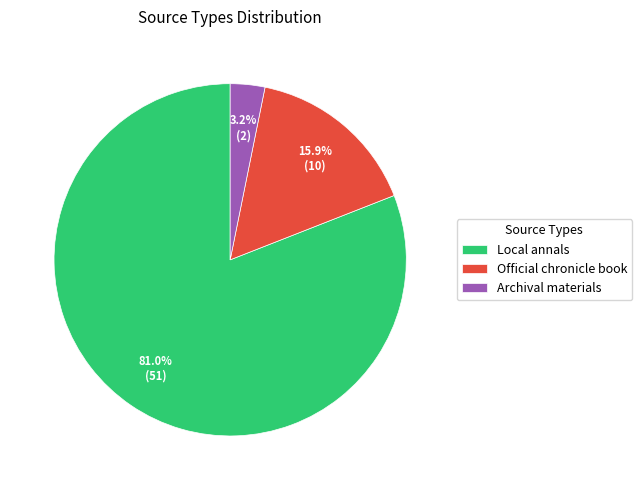

Which category accounts for the majority?

Local annals